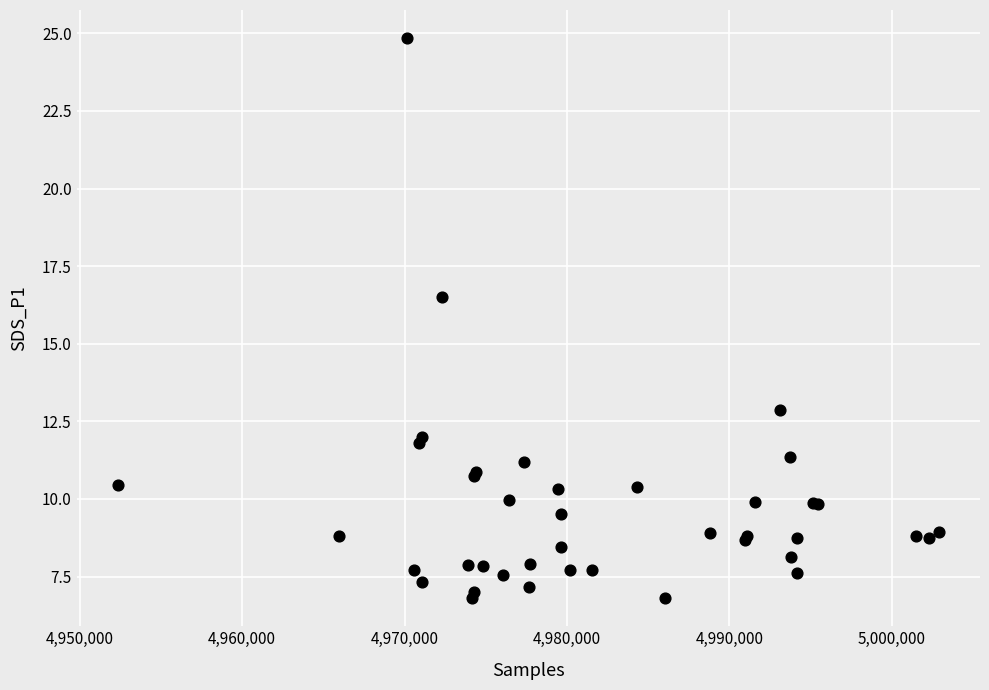

What Y value in the scatter plot is closest to 15?

16.5